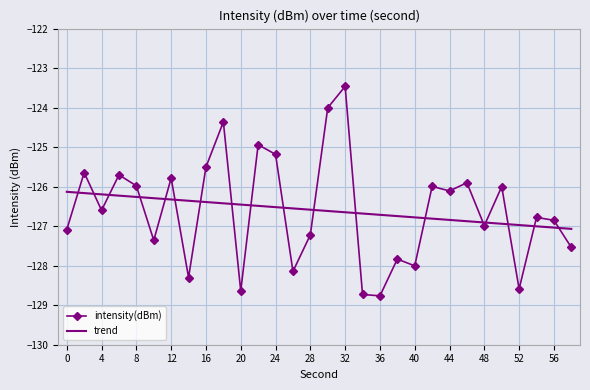

What is the difference between the maximum and minimum values in the intensity(dBm) series?

5.3